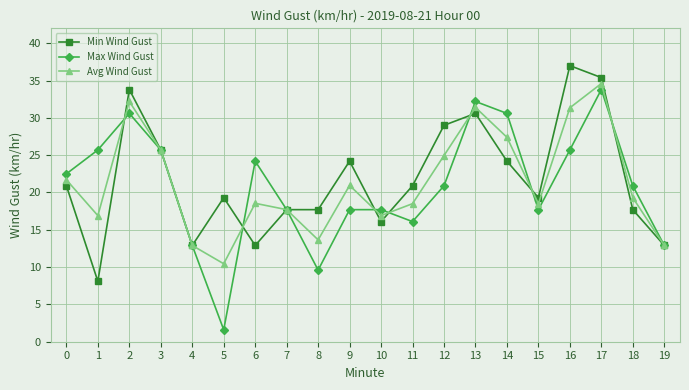

The Max Wind Gust series shows 20.9 at 12. True or false?

True